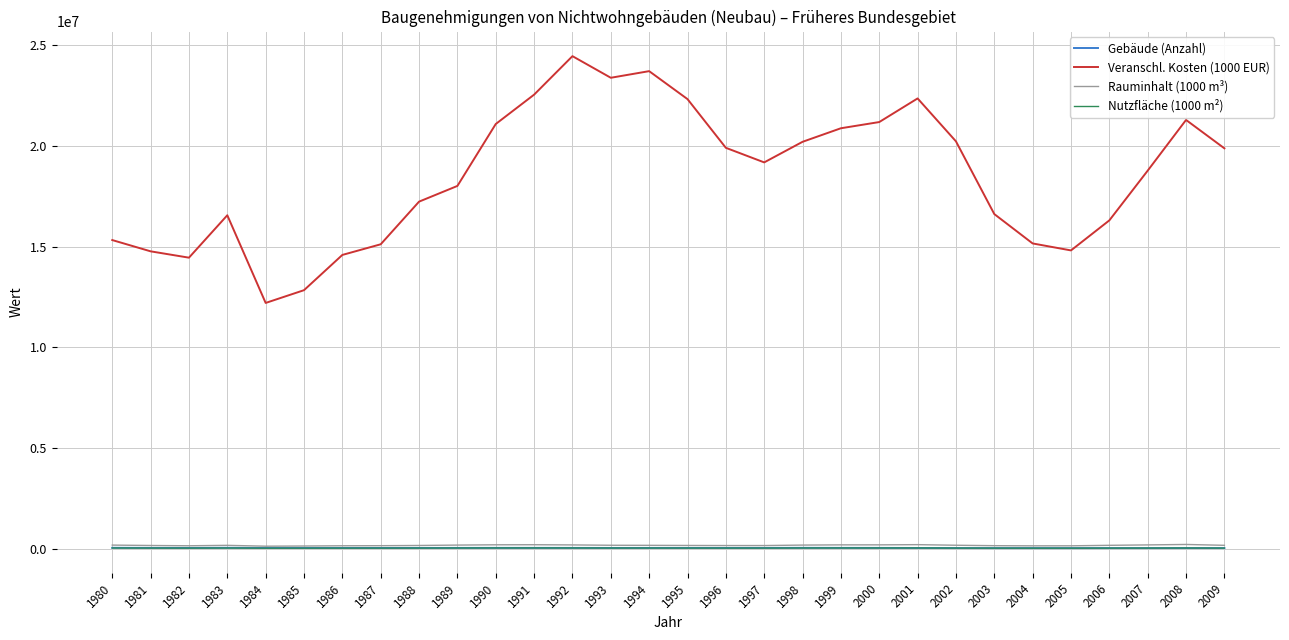

True or false: Rauminhalt (1000 m³) and Veranschl. Kosten (1000 EUR) intersect in this chart.

False